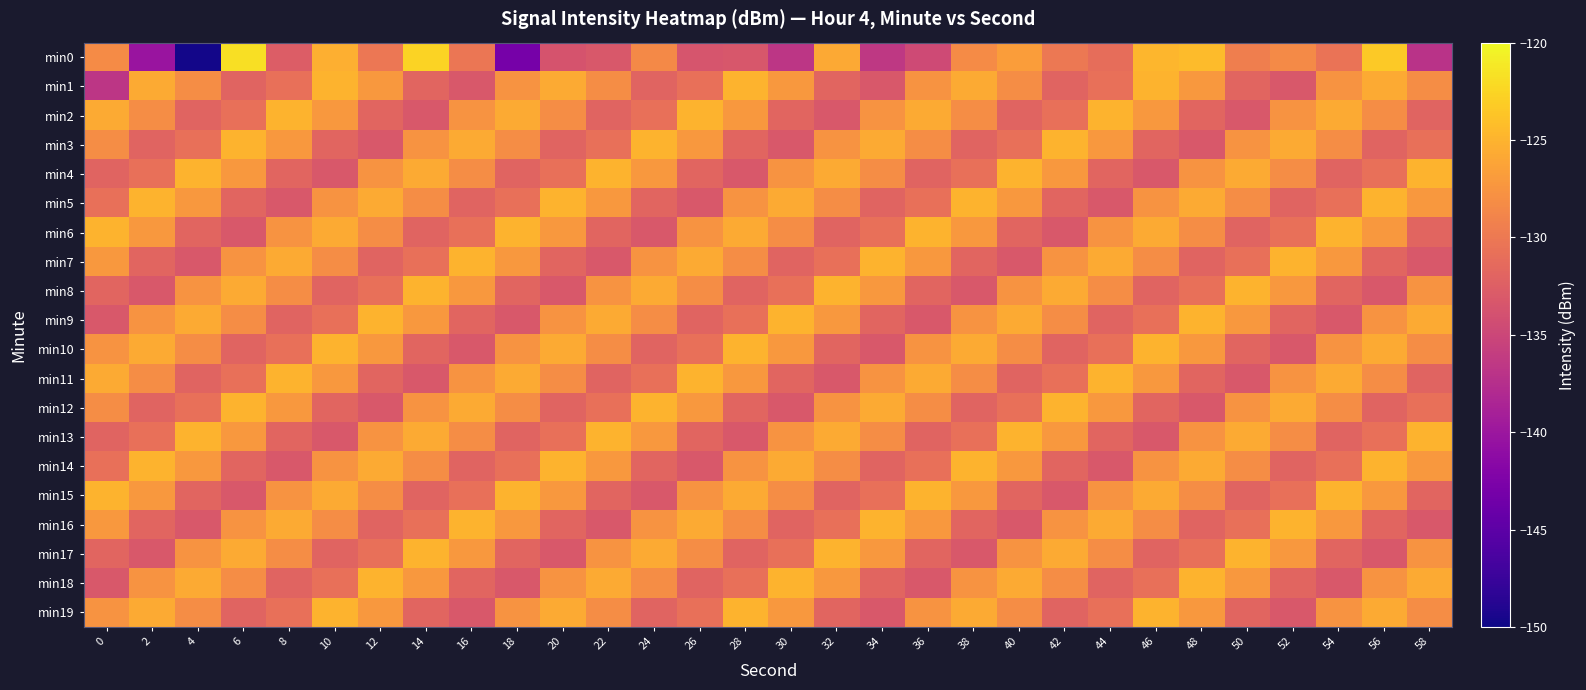

What is the total value across all series at 44?

-2584.5